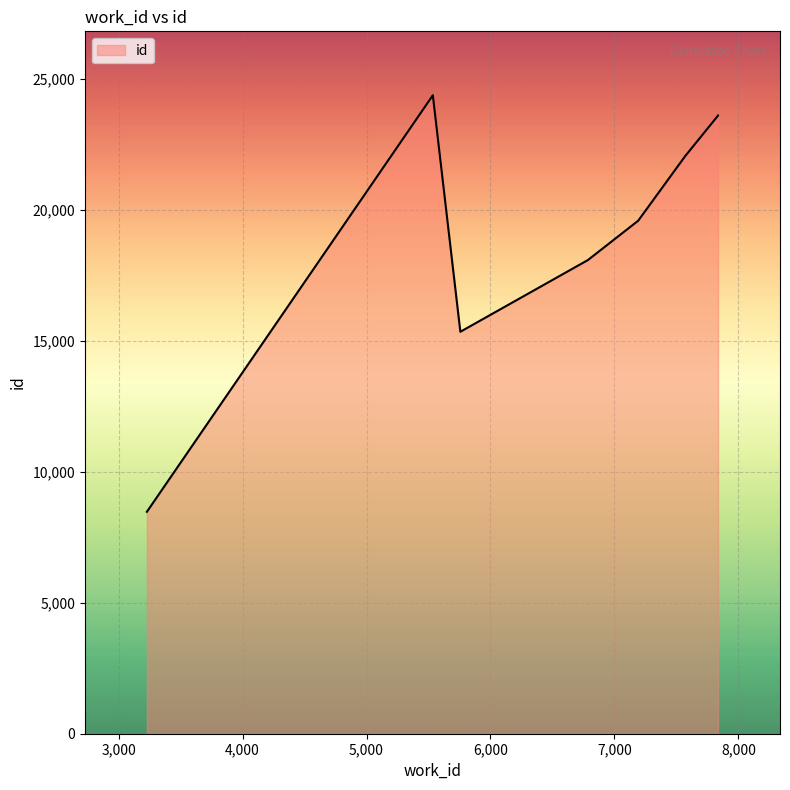

What is the difference between the values at 5757 and 3228?

6877